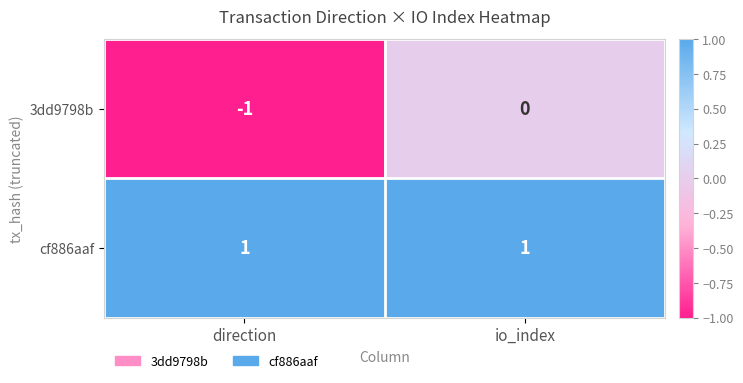

Which series changed the most between direction and io_index?

3dd9798b